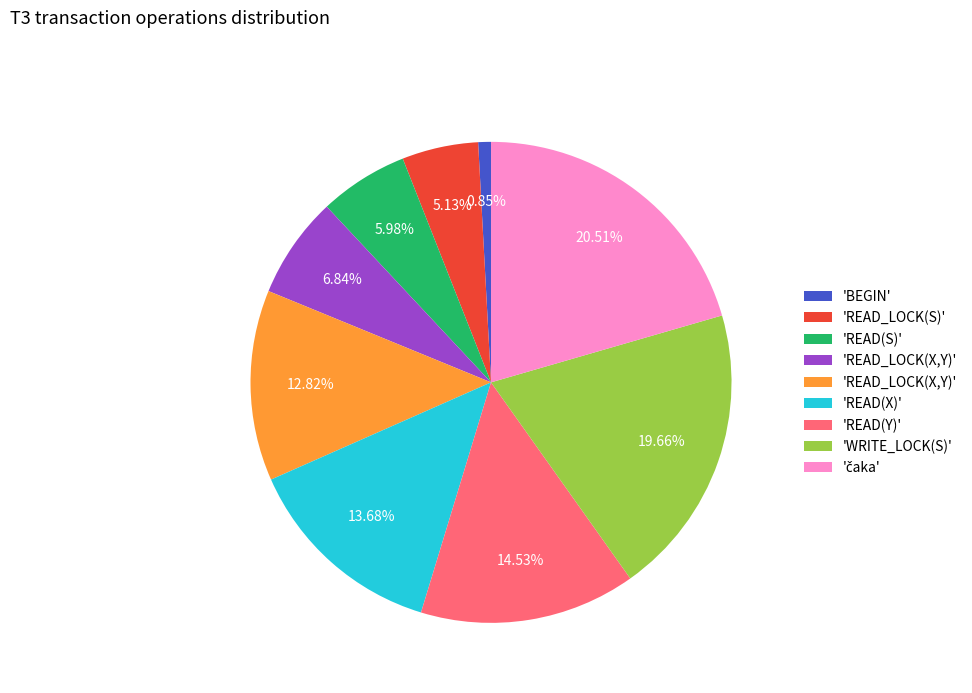

Is there a majority slice in this chart?

No